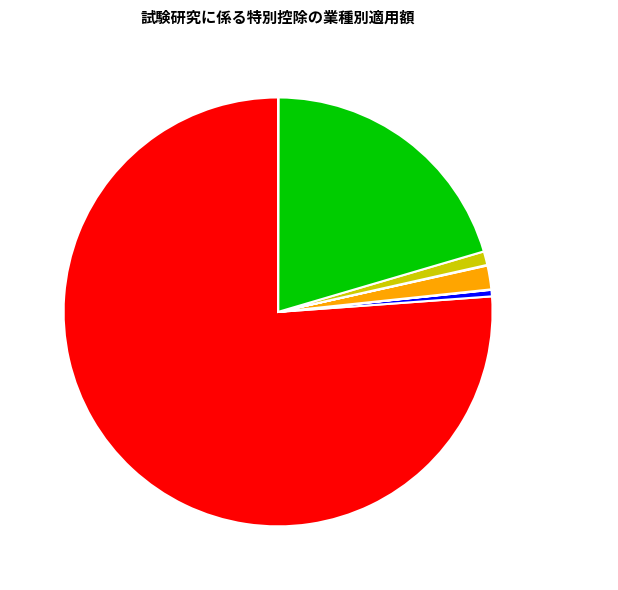

Does 製造業 represent more than half of the total?

Yes